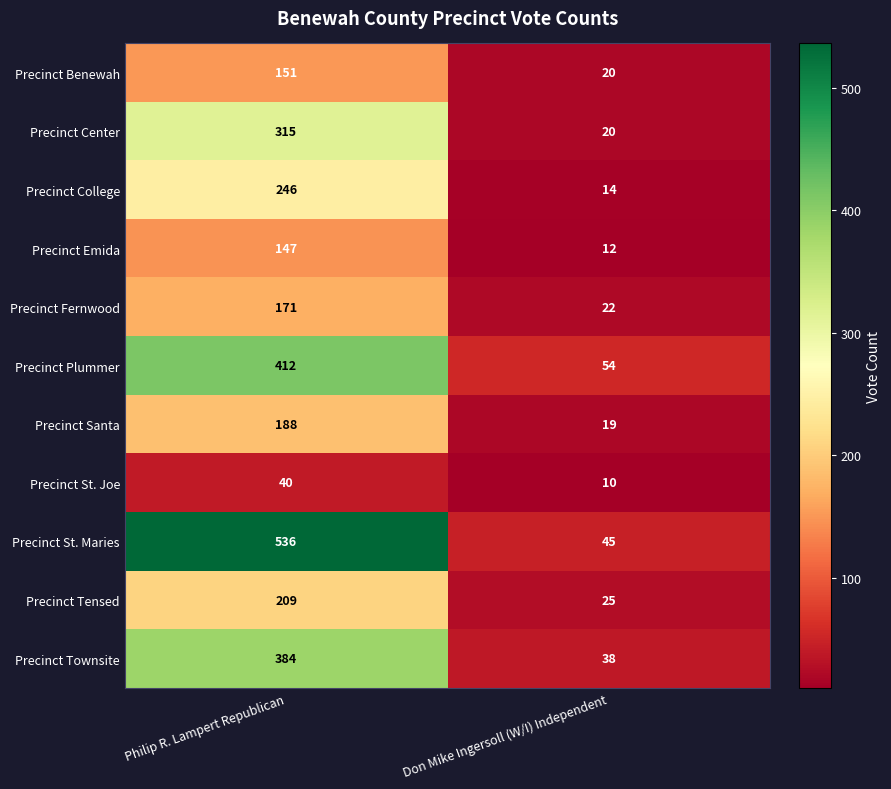

Is it true that Precinct Townsite equals 531 at Philip R. Lampert Republican?

False